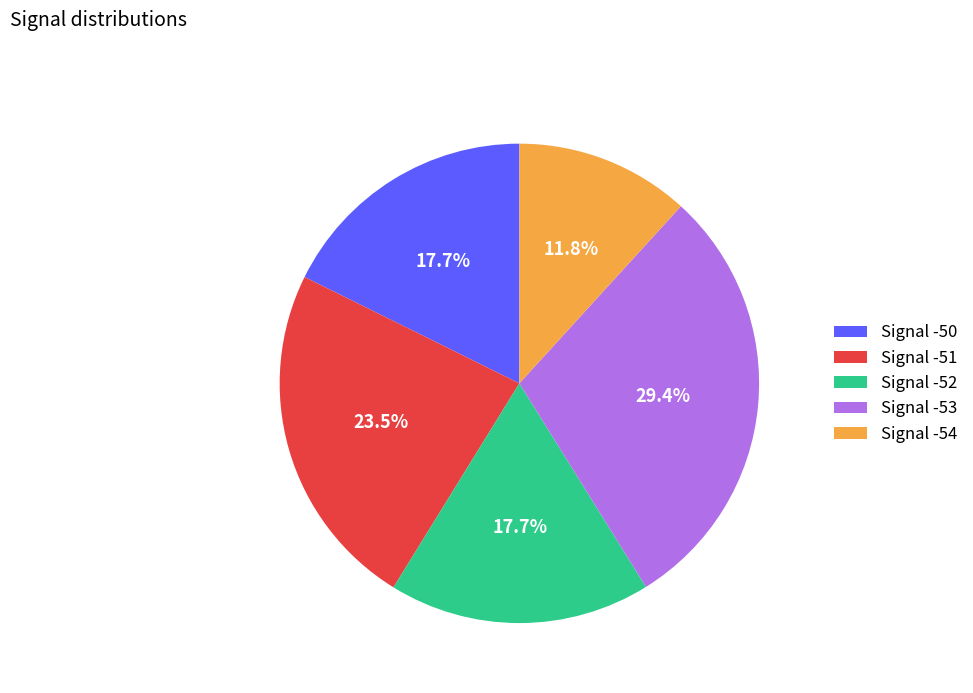

Does Signal -52 represent more than half of the total?

No